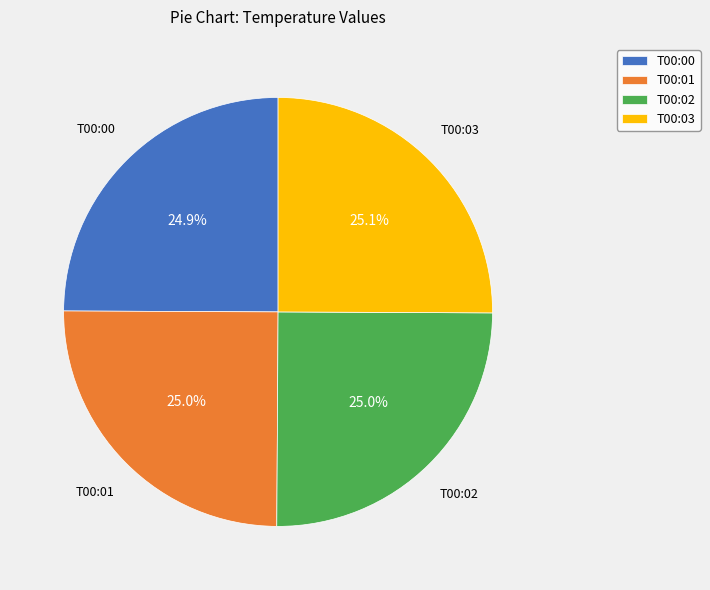

How much of the chart is everything except T00:01?

75.0%